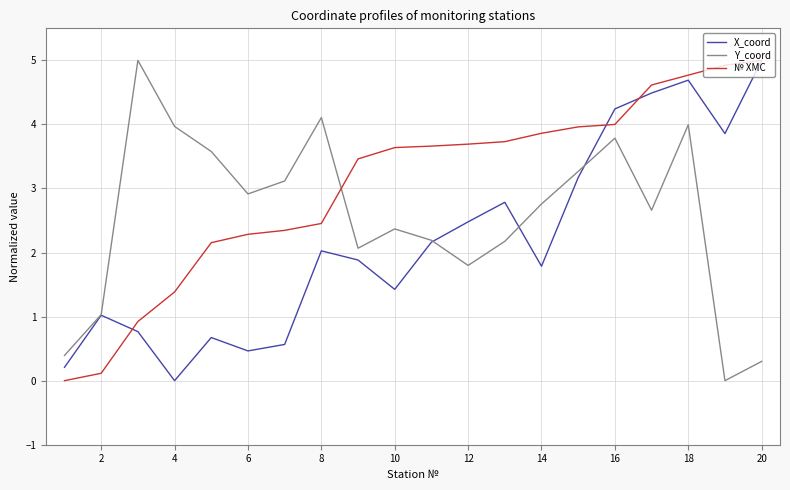

True or false: X_coord has more than 0 interior local peaks.

True